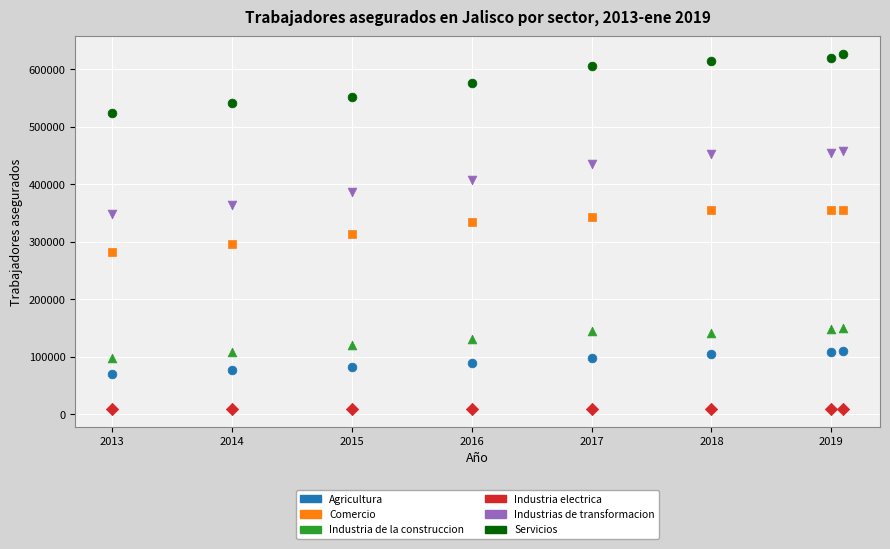

Across all data points, what is the range of Y values (max minus min)?

616856